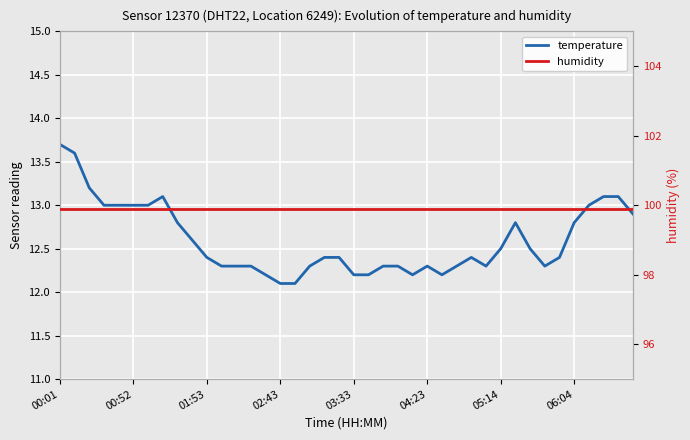

The temperature series shows 6.4 at 27. True or false?

False